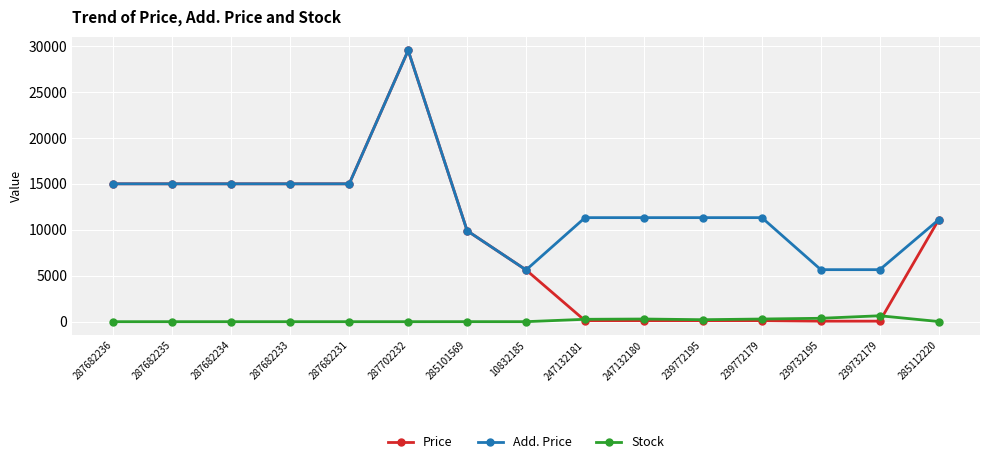

Which series has the widest spread of values?

Price